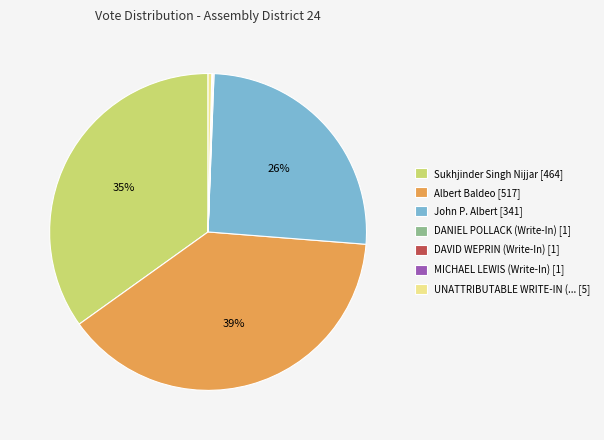

To the nearest percent, what is the average slice percentage?

14%